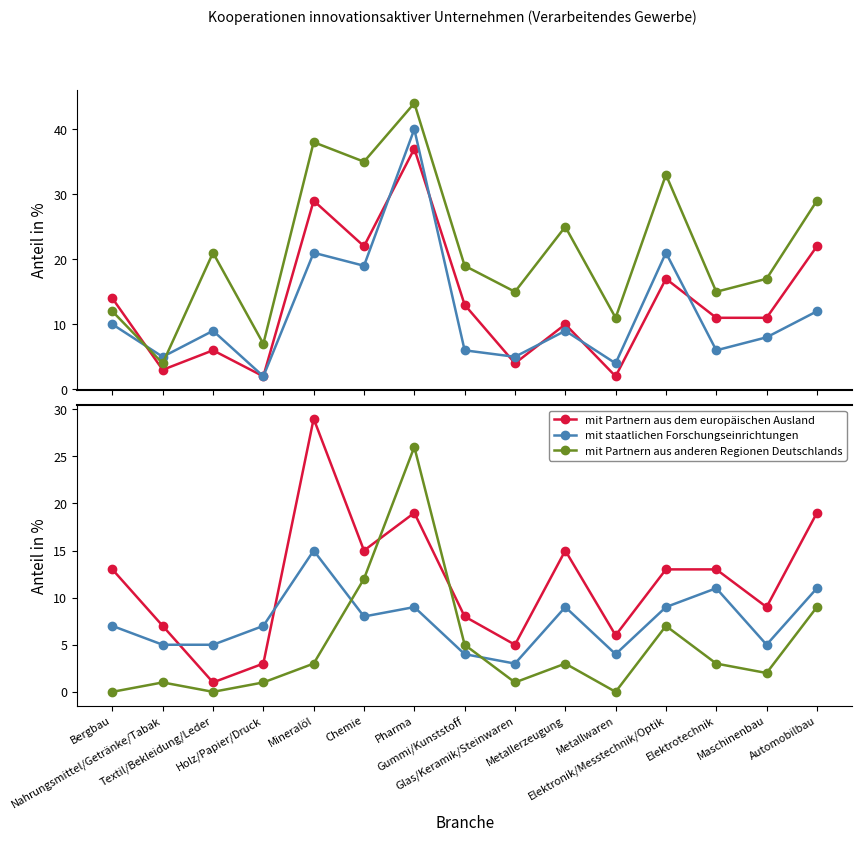

At which category does mit Partnern aus anderen Regionen Deutschlands reach its first local peak?

Textil/Bekleidung/Leder